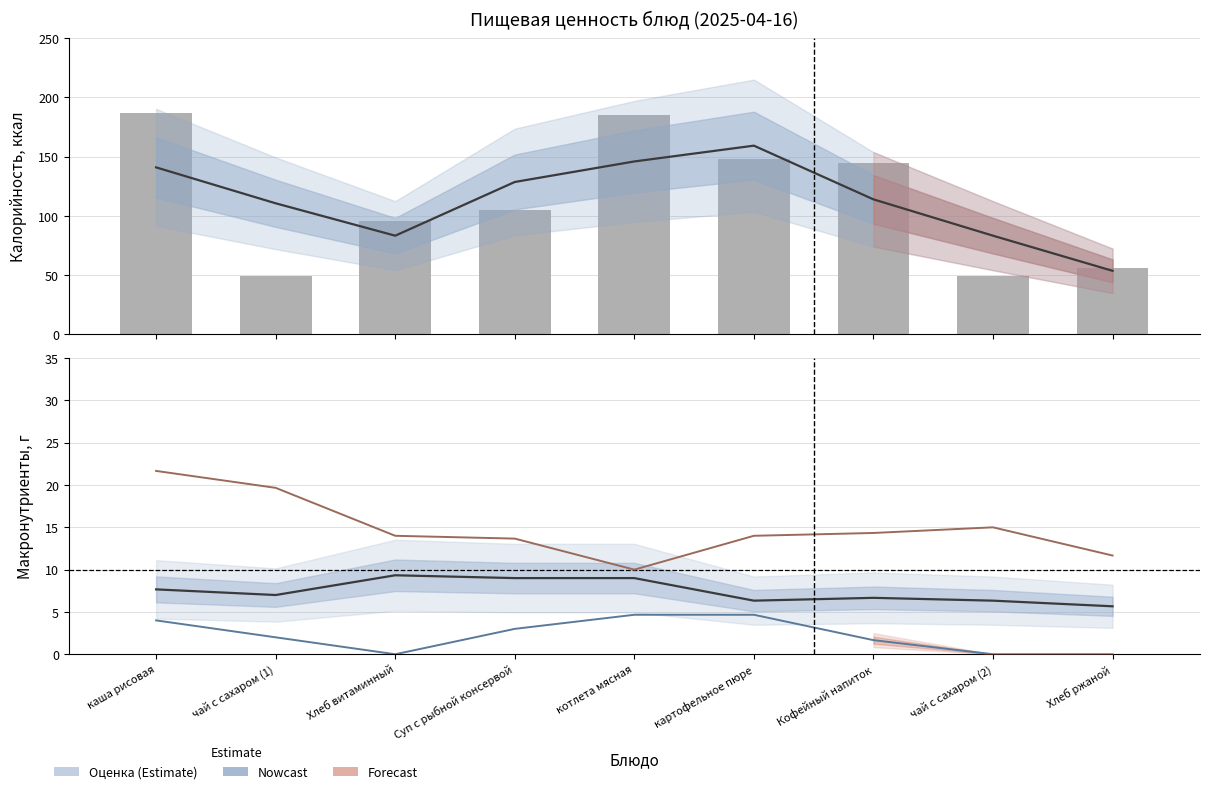

Between котлета мясная and Кофейный напиток, which series saw the biggest shift?

Калорийность (оценка)